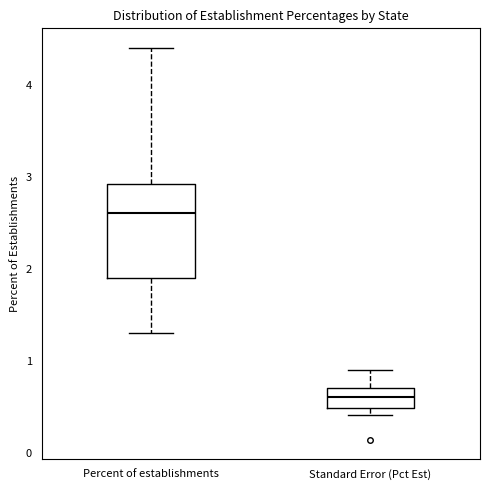

Reading left to right, transcribe this box plot: for each box, give where its median line is, the range the box spans, and where its two whiskers end, as read against the y-axis. The values are not printed on the chart, so give them approximately, as read against the axis.

Percent of establishments: median 2.6, box 1.9 to 2.9, whiskers 1.3 to 4.4
Standard Error (Pct Est): median 0.6, box 0.5 to 0.7, whiskers 0.4 to 0.9